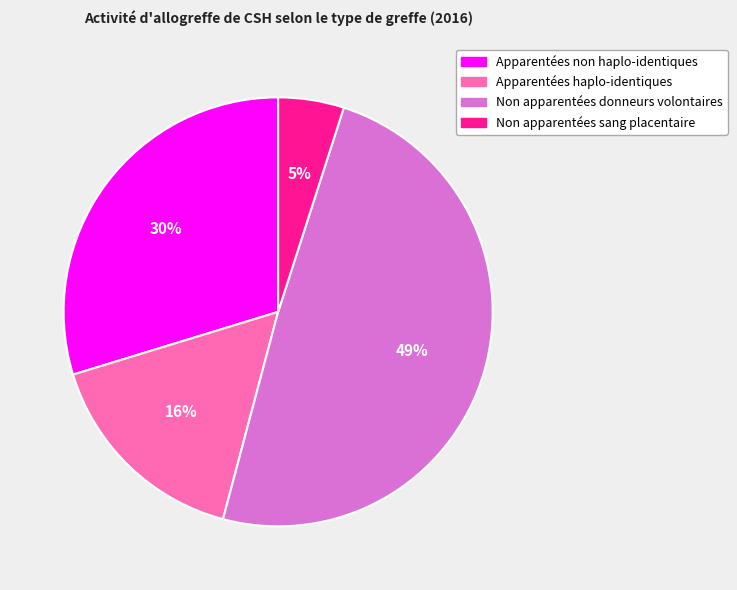

To the nearest percent, what is the combined percentage of Non apparentées sang placentaire and Apparentées haplo-identiques?

21%